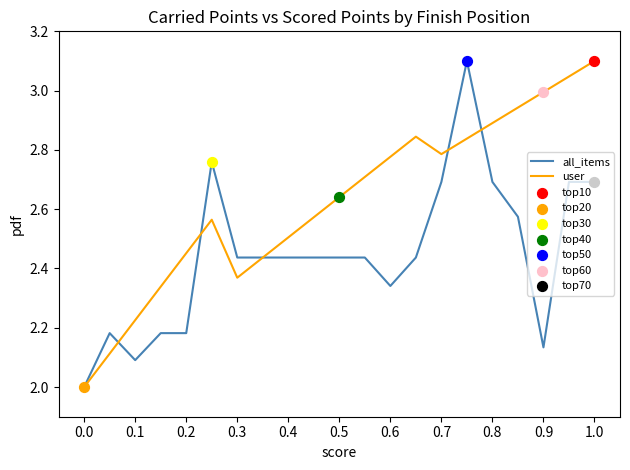

Which series has the largest total across all categories?

user